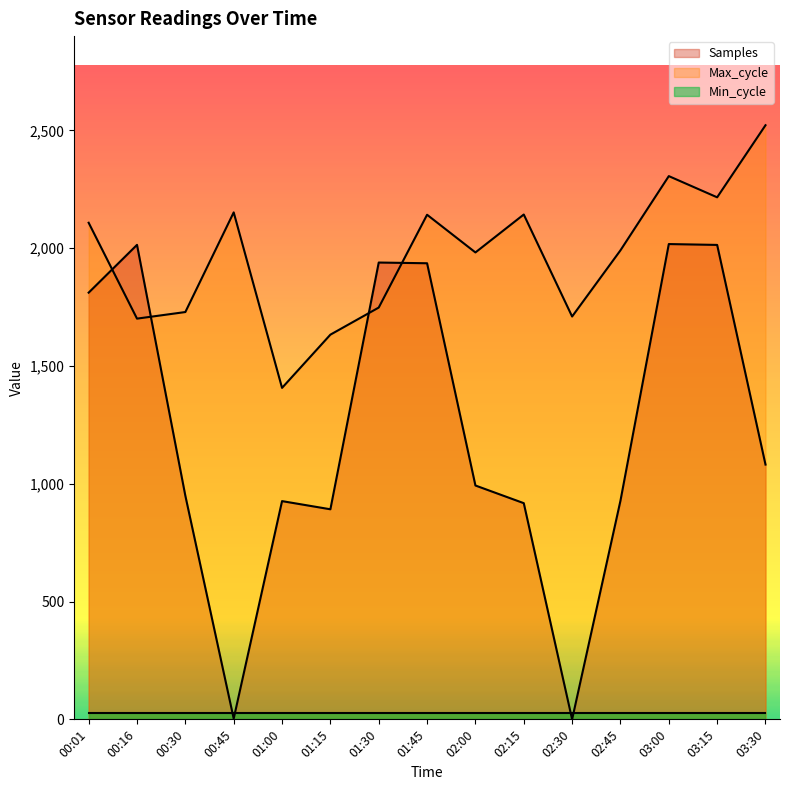

What is the maximum value shown in the chart?

2522.0